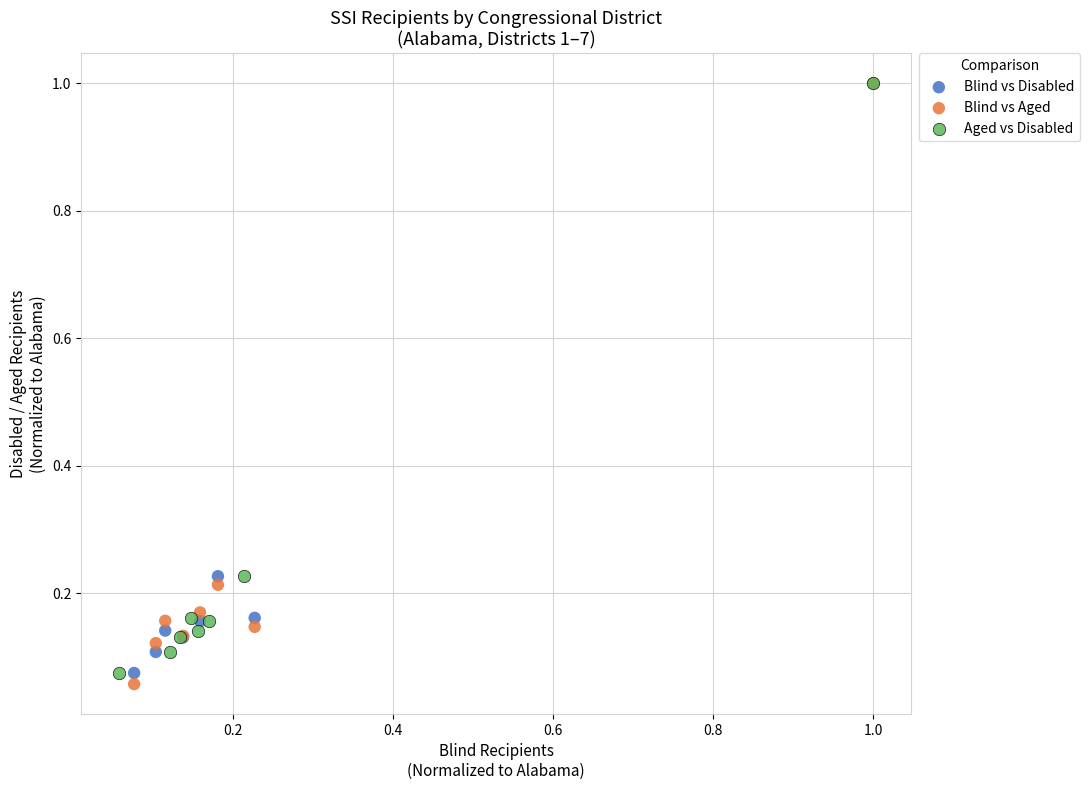

Which series has the largest Y range (max minus min)?

Blind vs Aged